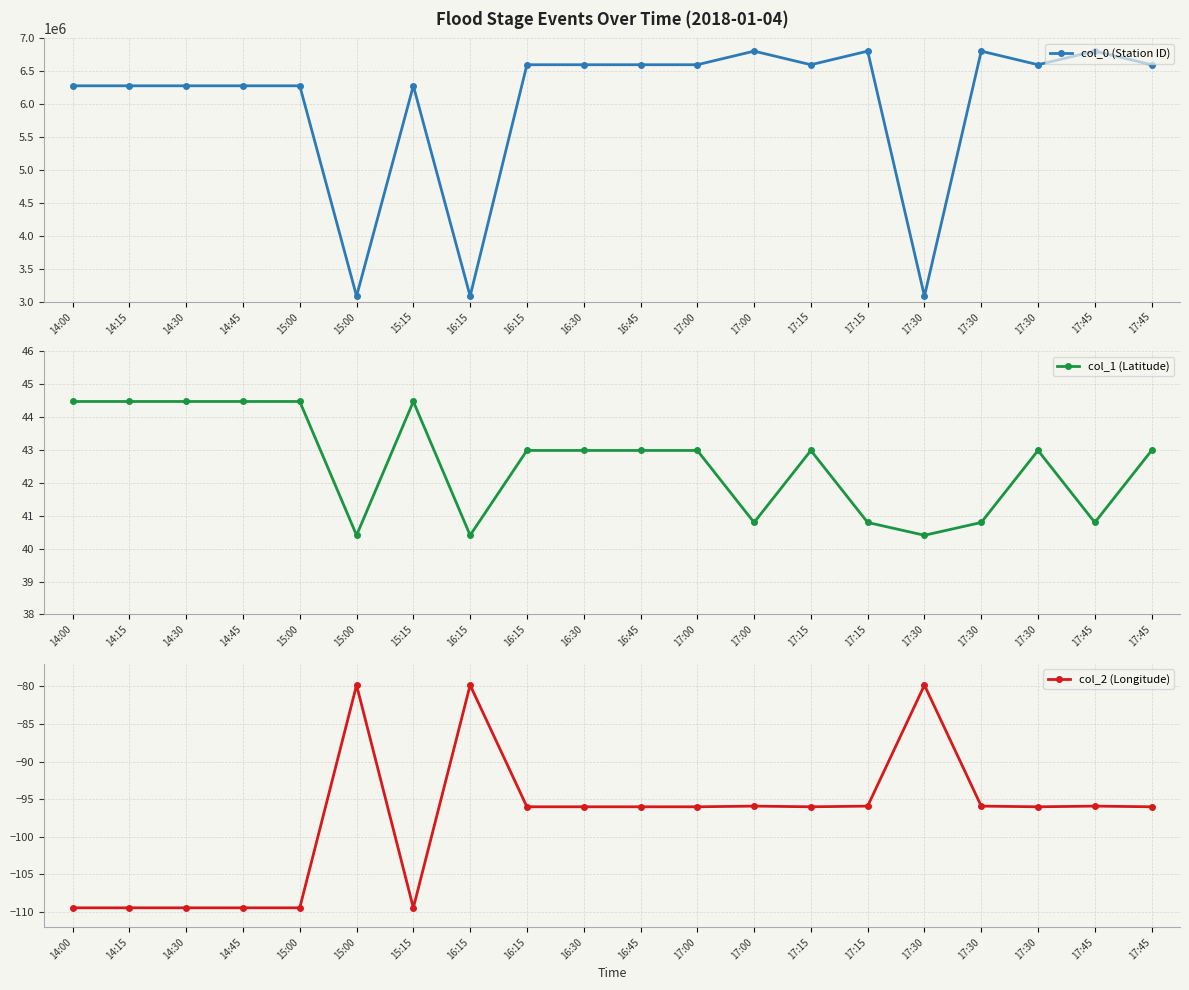

What is the value of the col_2 (Longitude) point at the 14th from the left?

-96.0